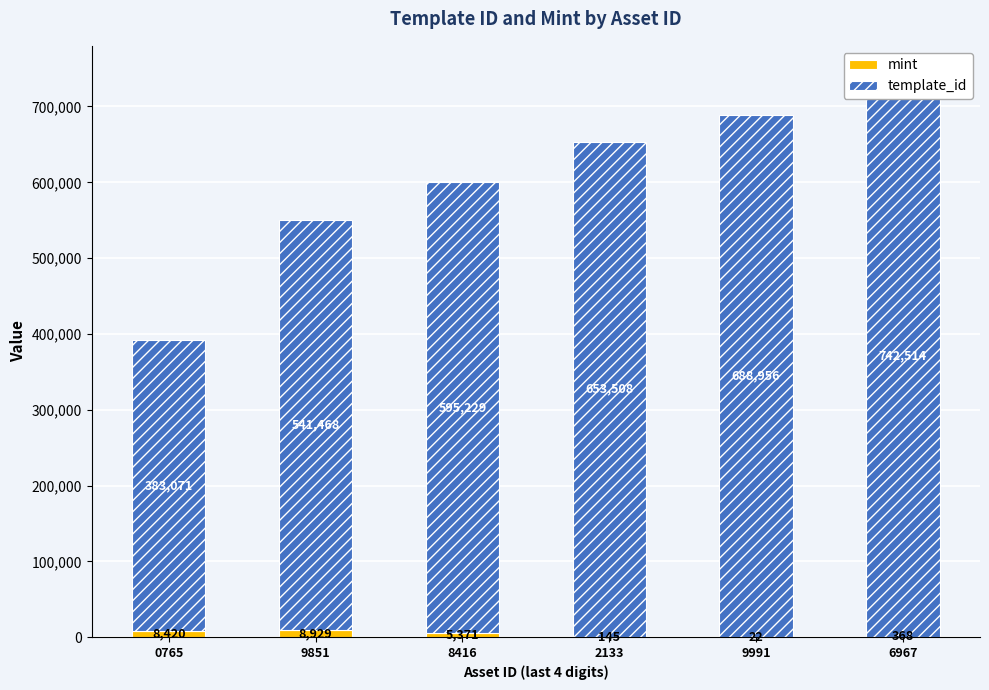

The value of mint at 0765 is 8420. True or false?

True